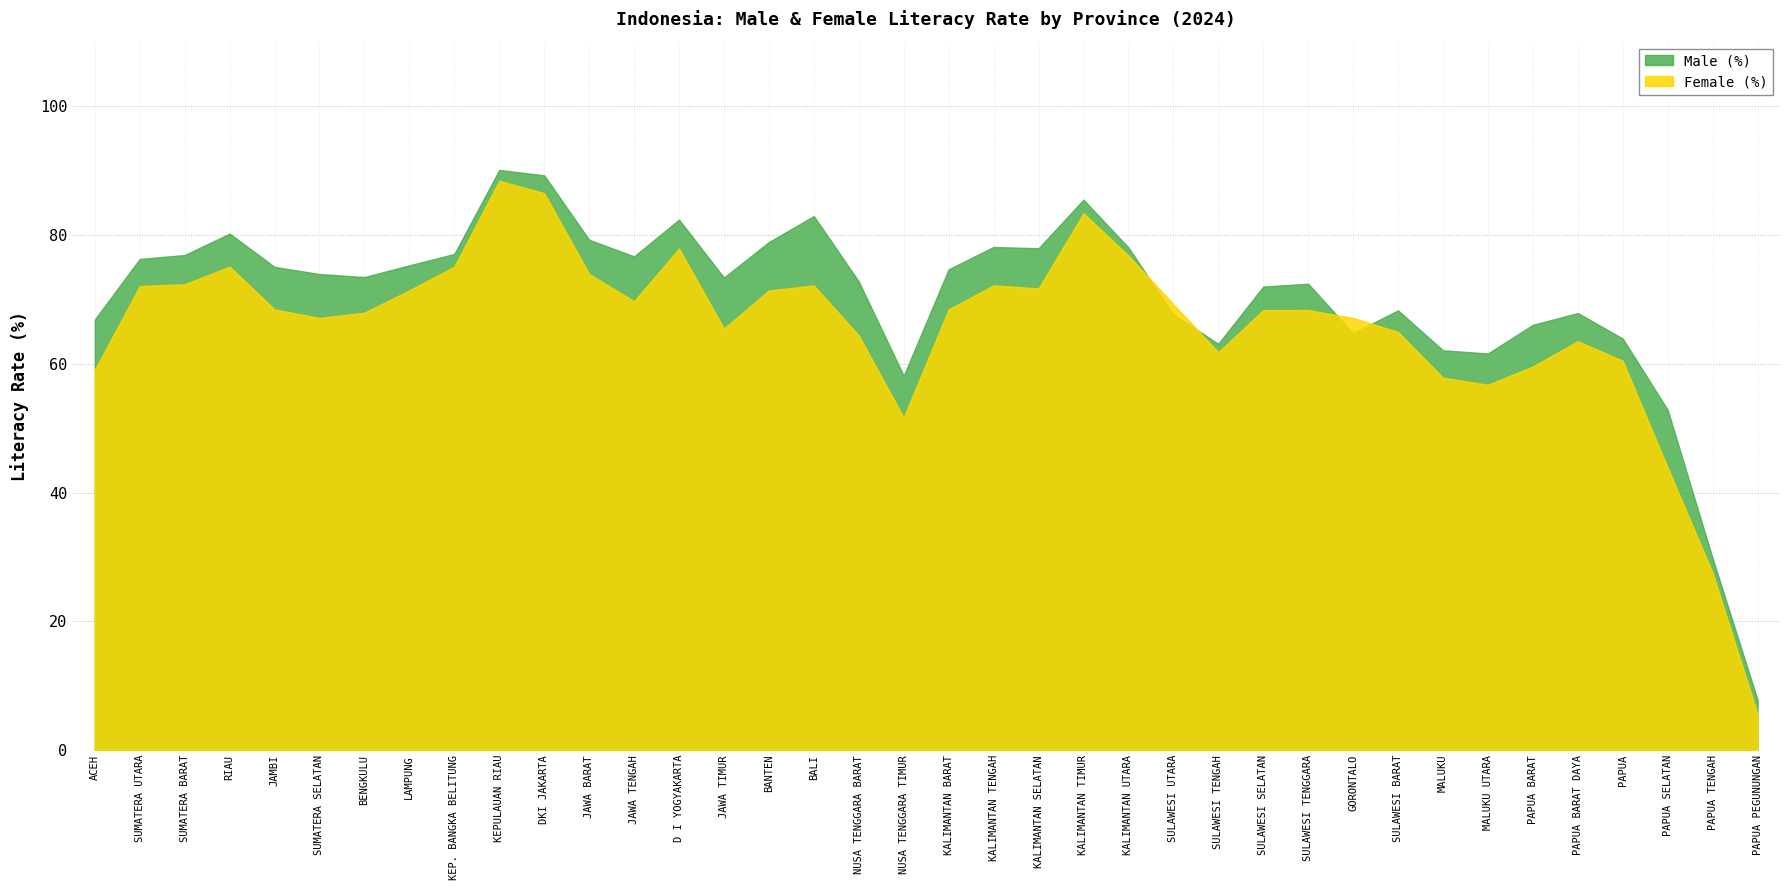

The value of Male (%) at JAWA TENGAH is 76.7. True or false?

True